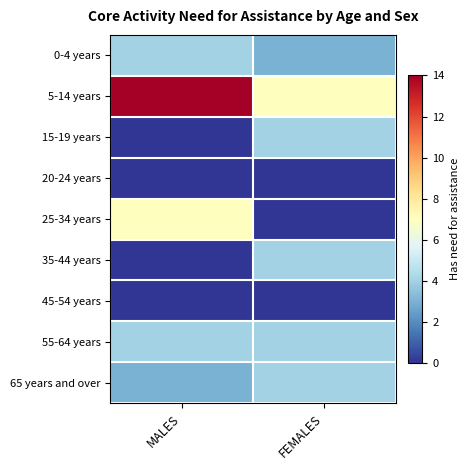

At FEMALES, list the series in order from largest to smallest.

5-14 years, 15-19 years, 35-44 years, 55-64 years, 65 years and over, 0-4 years, 20-24 years, 25-34 years, 45-54 years